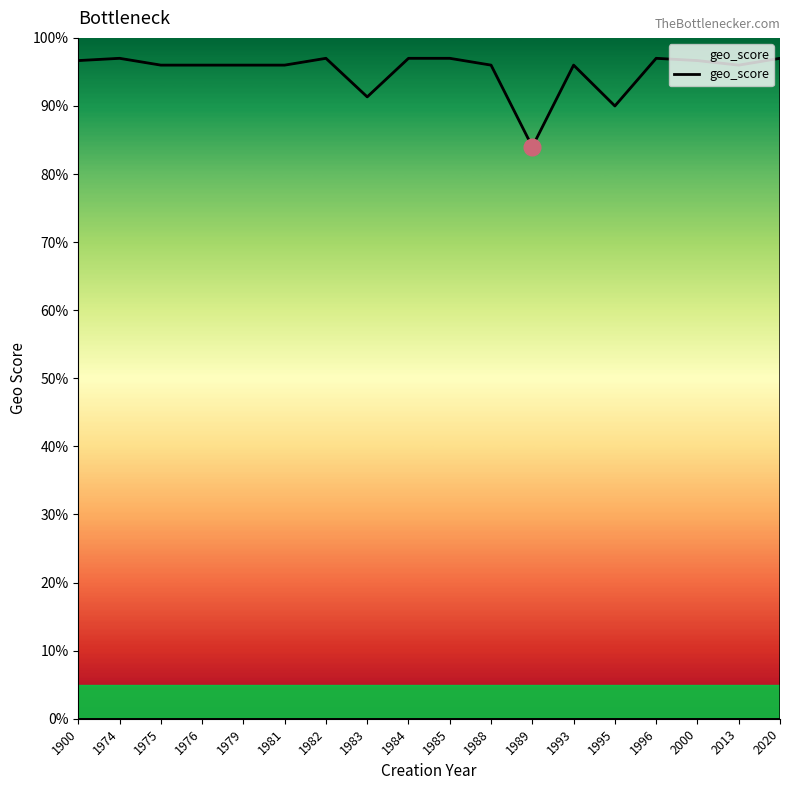

Count the values in the range 0 to 1.

18